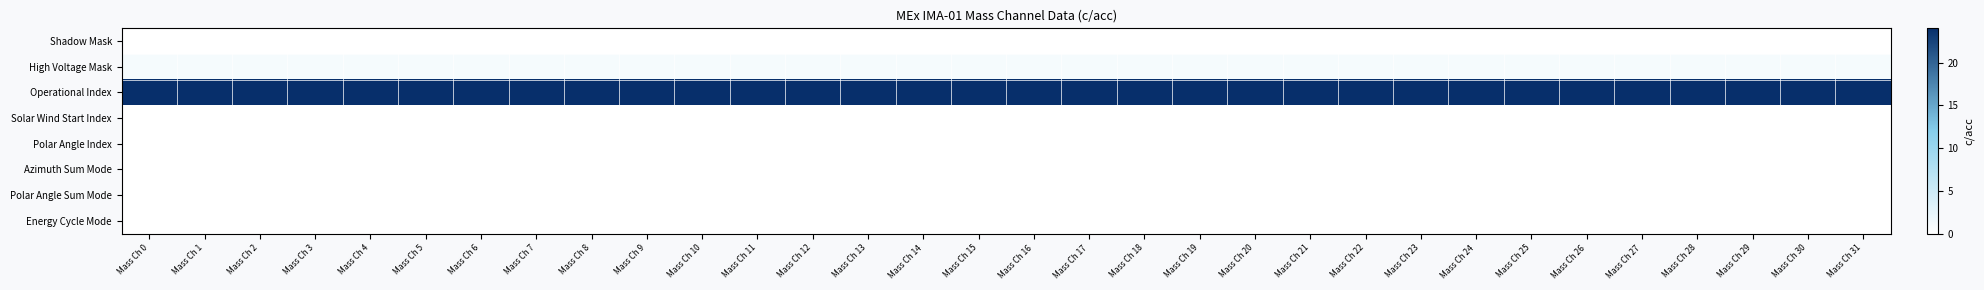

Rank the series by their maximum value, from lowest to highest.

Shadow Mask, Solar Wind Start Index, Polar Angle Index, Azimuth Sum Mode, Polar Angle Sum Mode, Energy Cycle Mode, High Voltage Mask, Operational Index